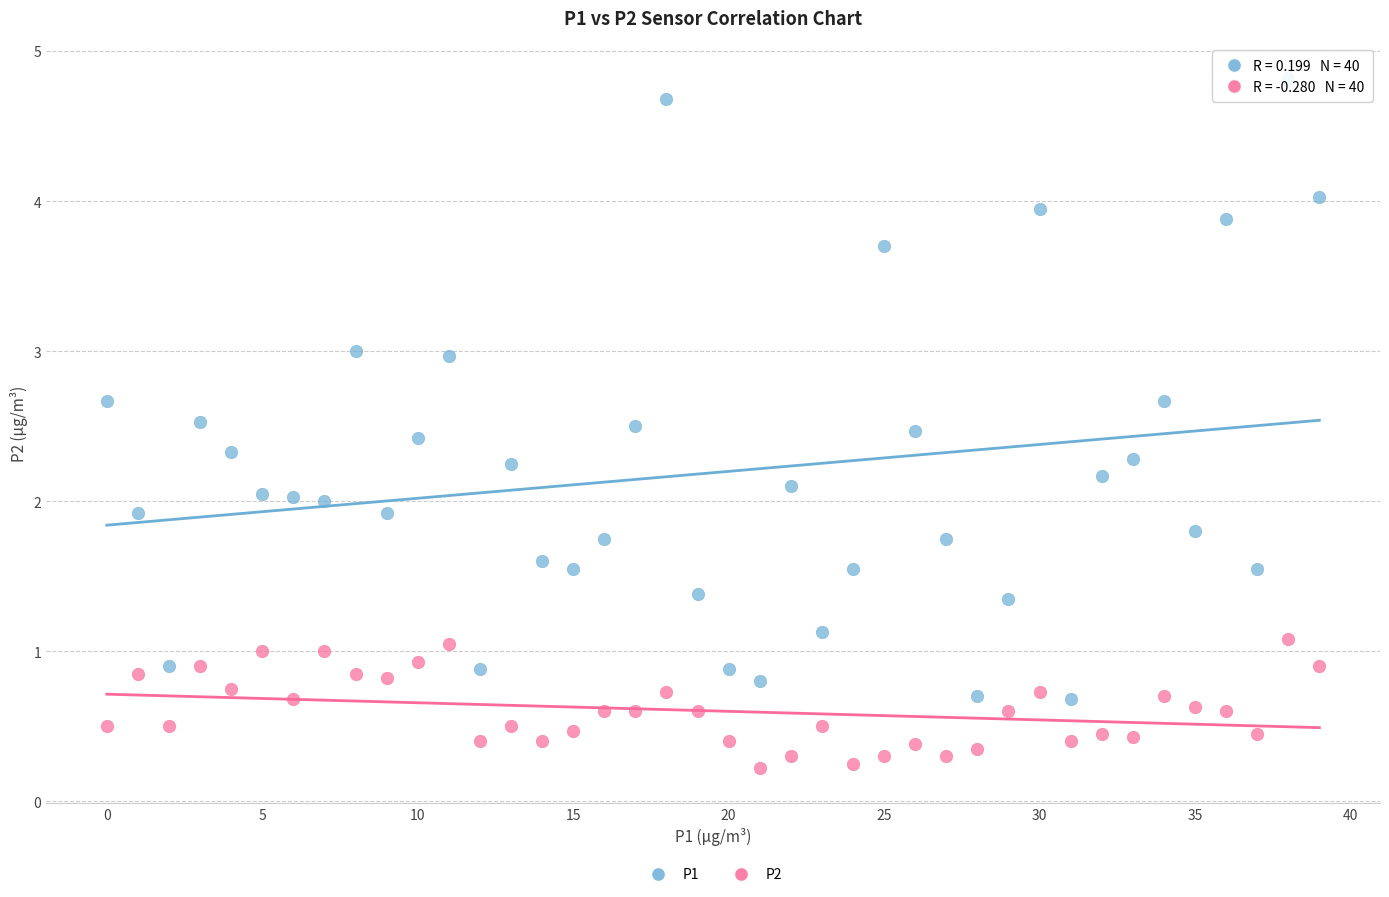

Which series contains the lowest Y value?

P2